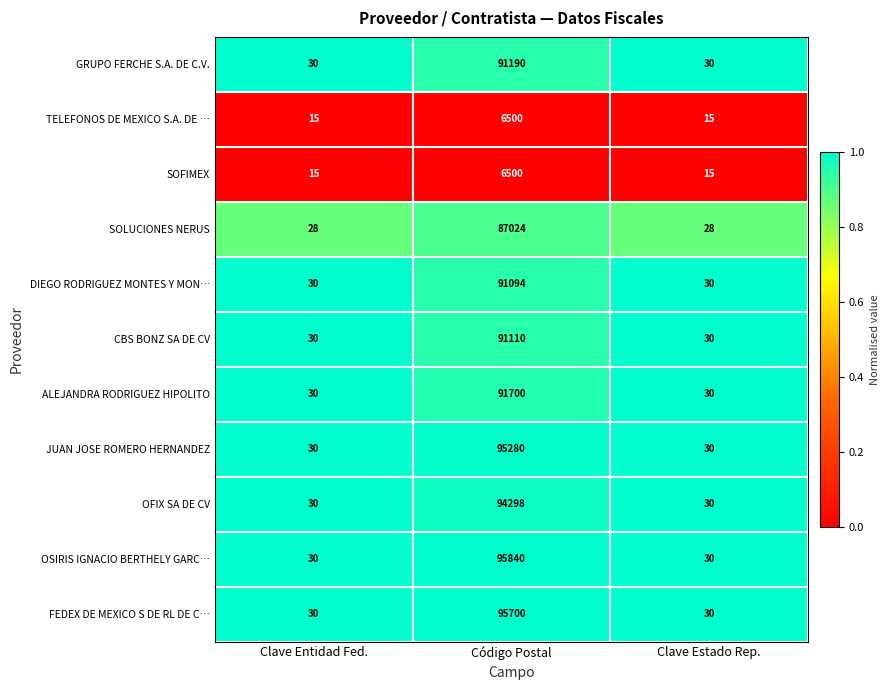

What is the maximum value shown in the chart?

95840